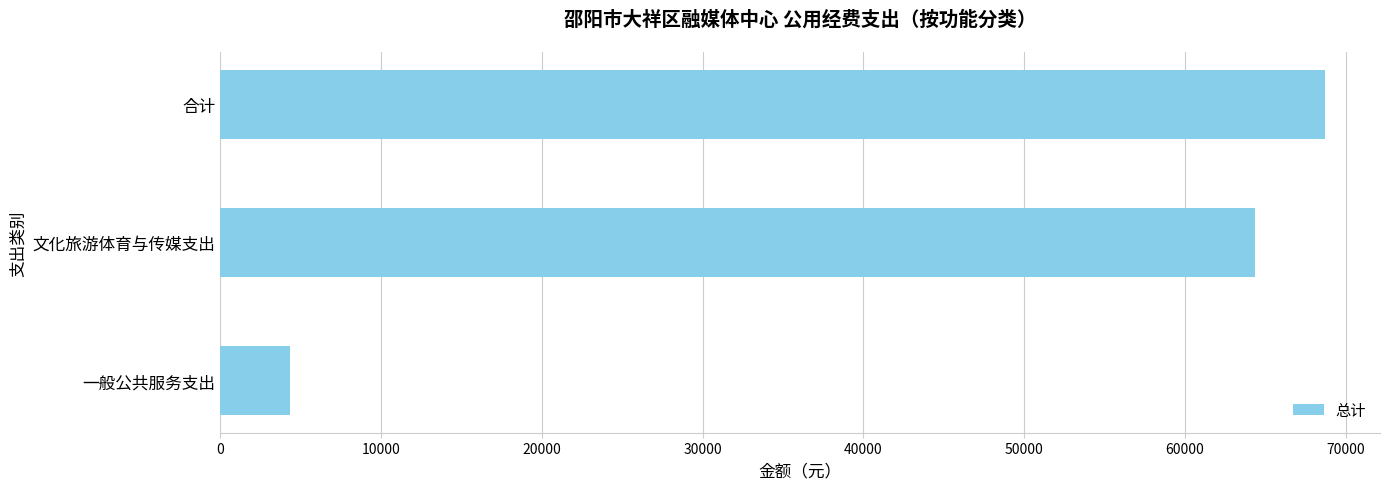

What is the average value?

45806.4